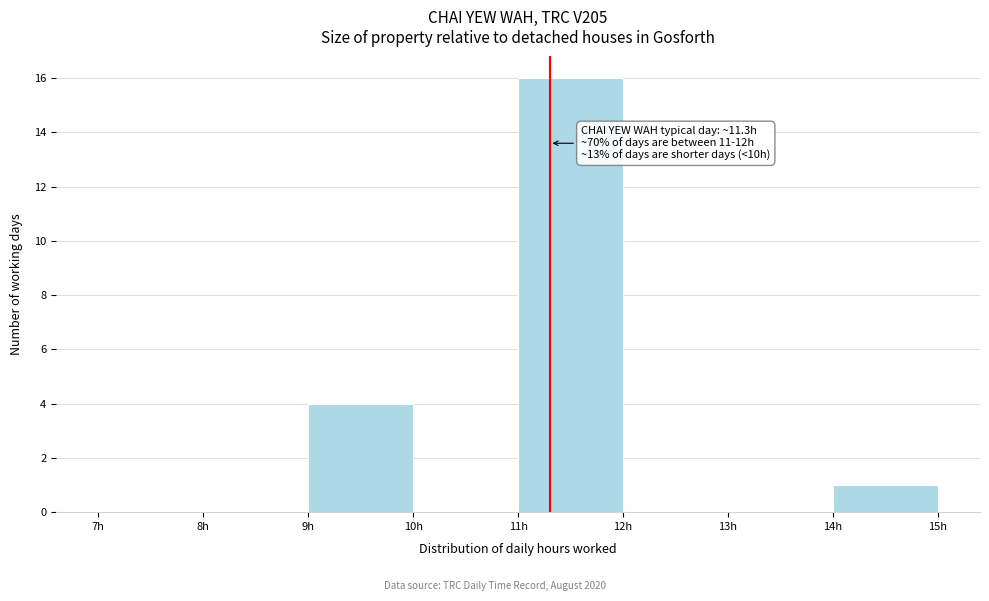

Over which range of the x-axis is the bar tallest?

11 to 12